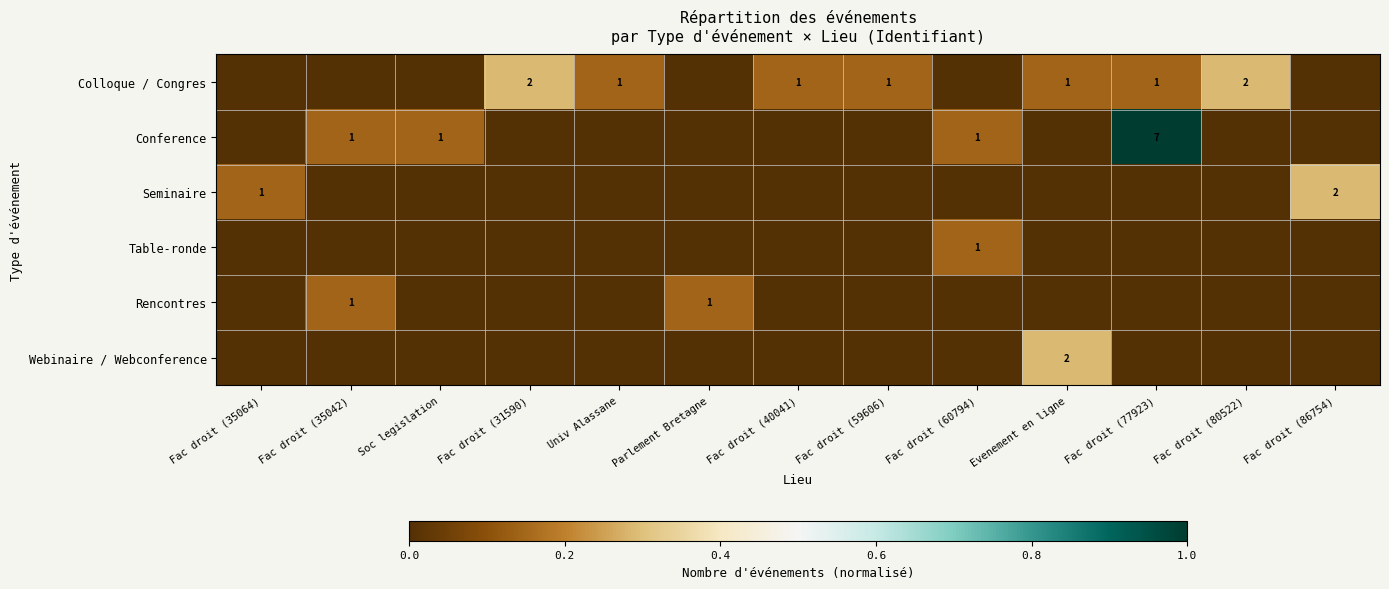

Is it true that Table-ronde equals 1 at Fac droit (60794)?

True